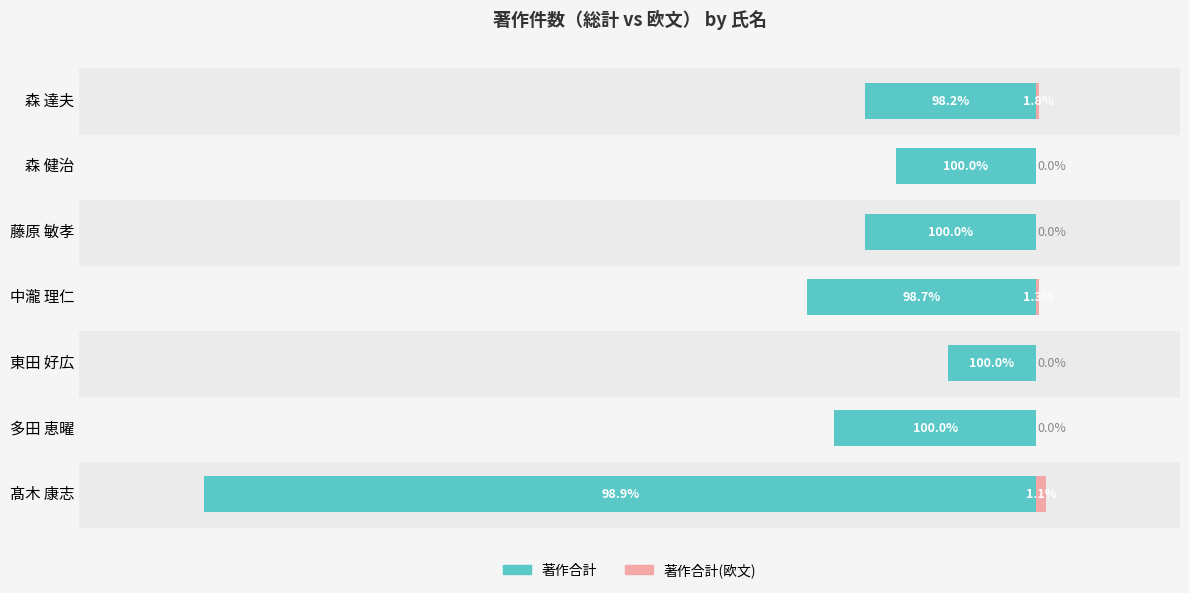

How many distinct data groups are displayed?

2